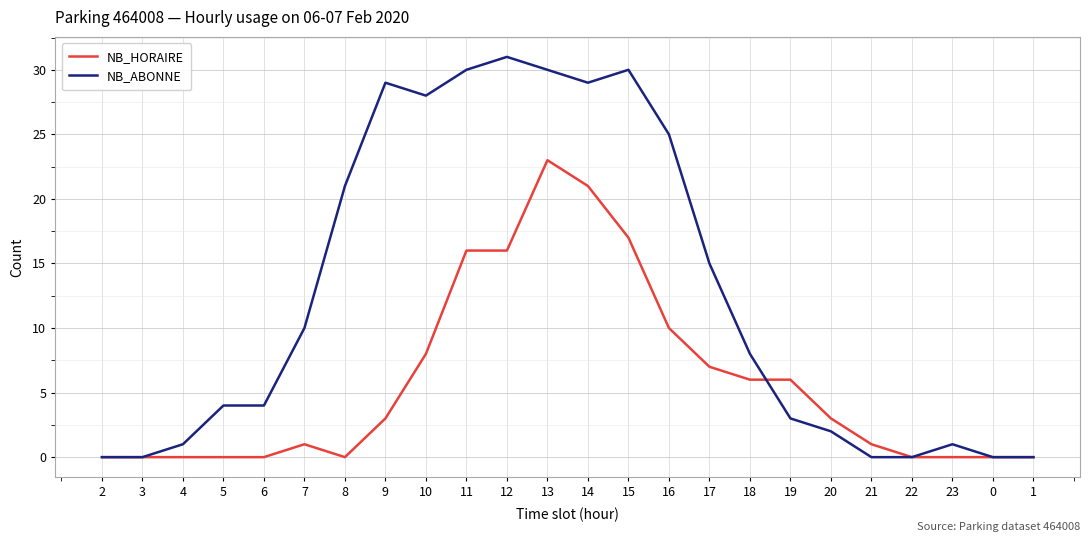

The NB_ABONNE series shows 0 at 1. True or false?

True